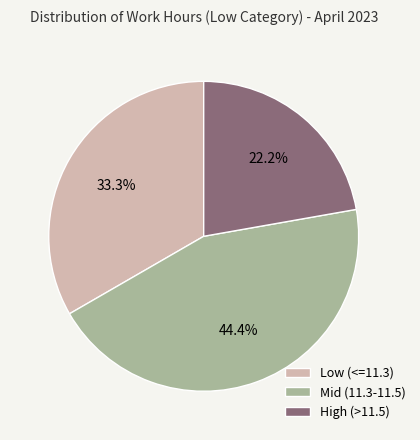

Approximately how many times larger is the value at Low (<=11.3) compared to High (>11.5)?

1.5